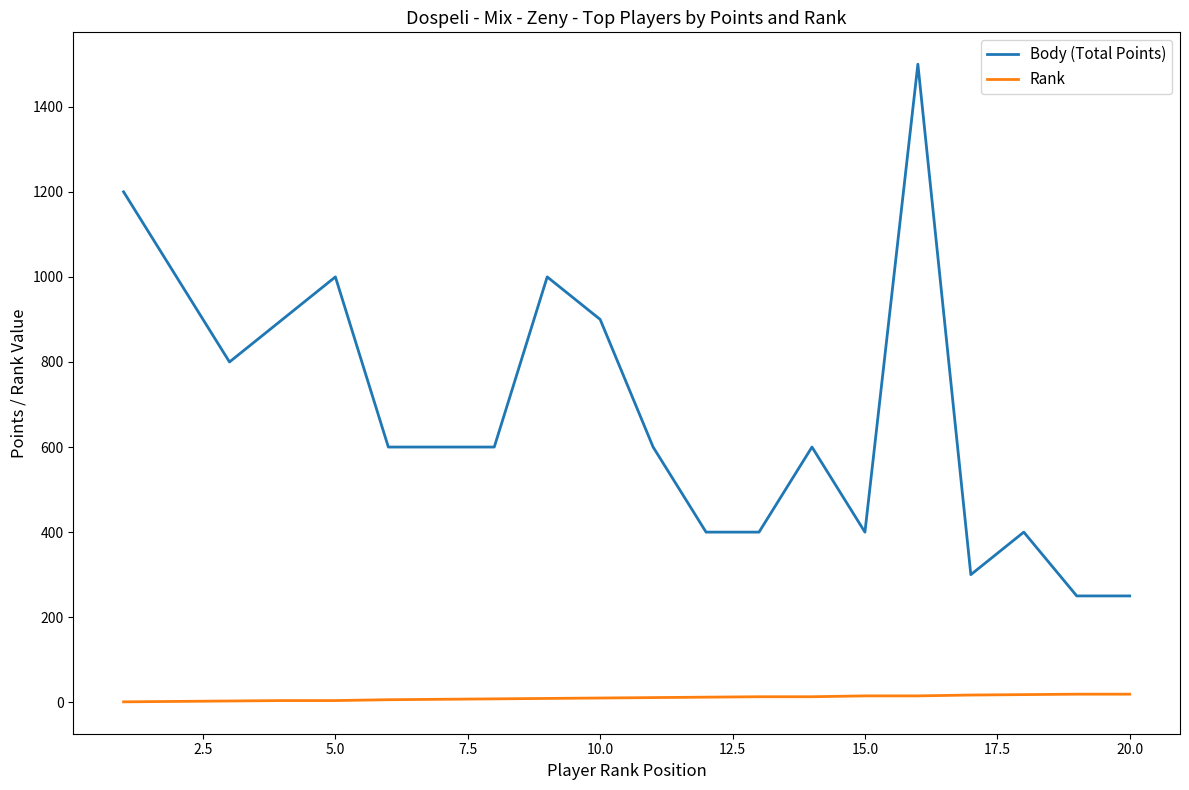

True or false: Body (Total Points) and Rank cross at least once.

False